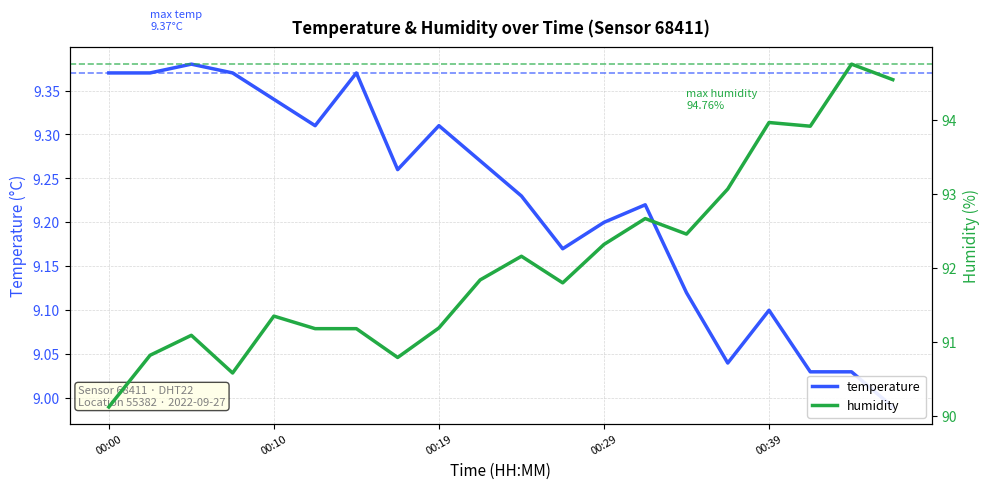

How many distinct data groups are displayed?

2